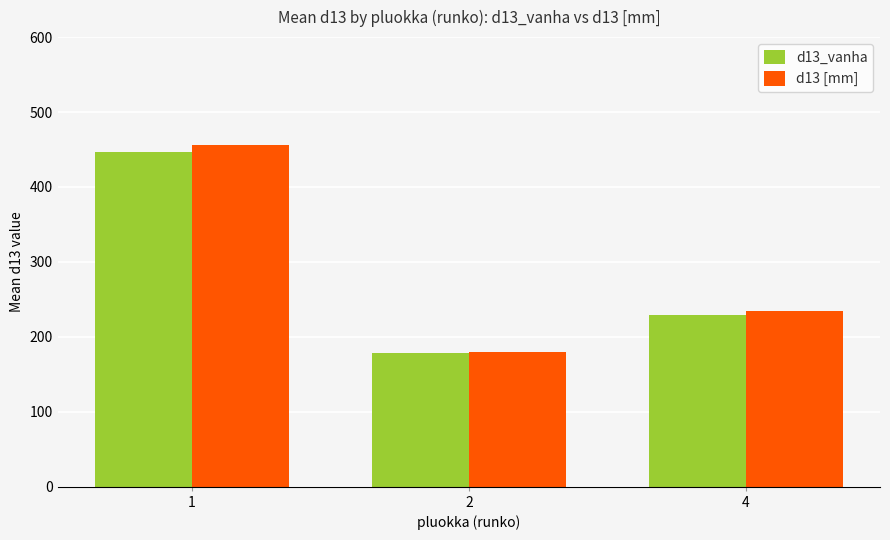

What is the value of the d13_vanha bar at the 3rd from the left?

229.0